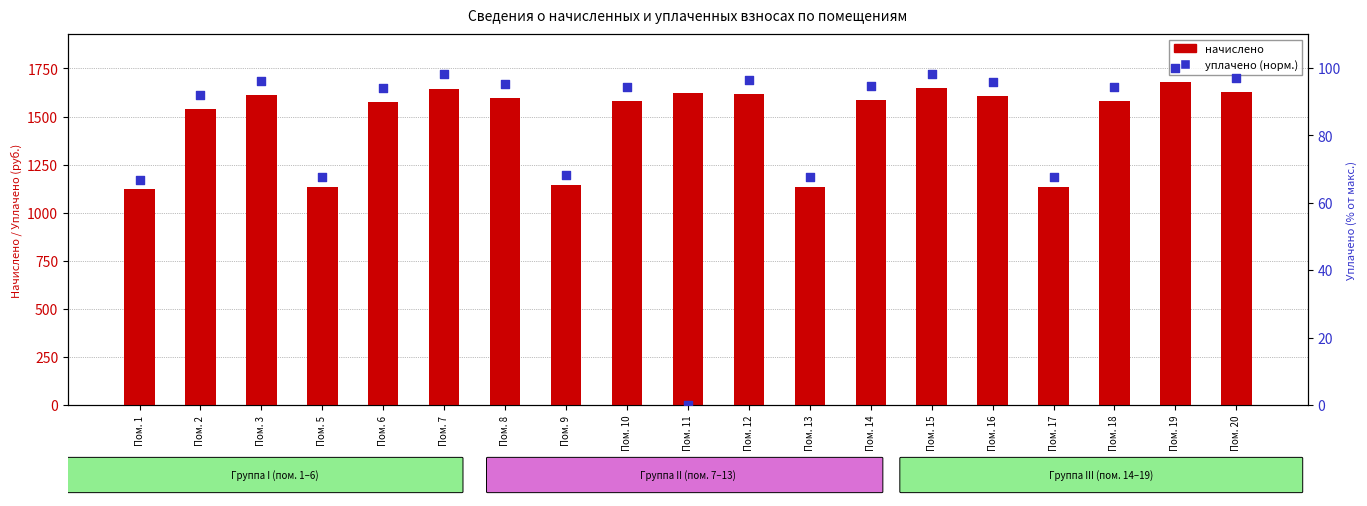

Is the value of уплачено (норм.) at Пом. 10 greater than the value of начислено at Пом. 17?

No